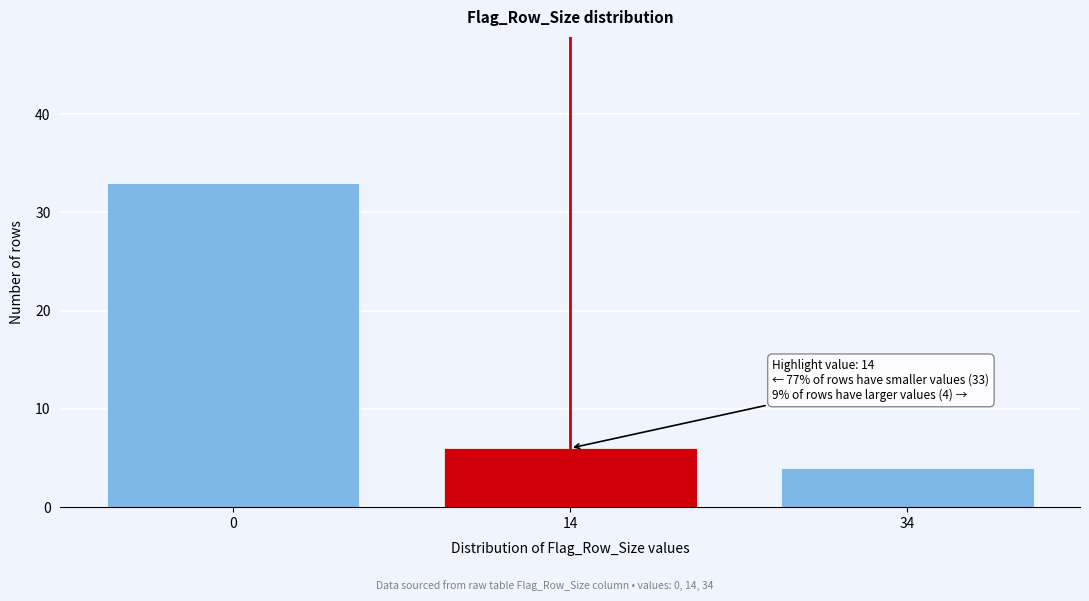

Reading left to right, what are all the values shown in this chart?

0=33	14=6	34=4